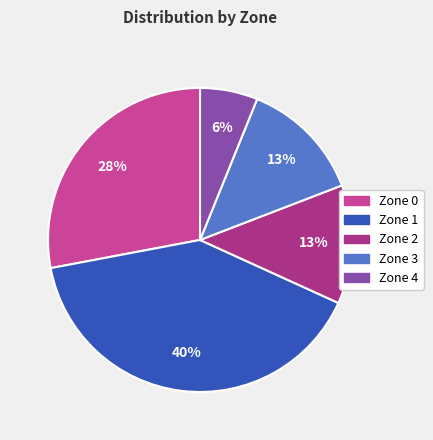

Do Zone 3 and Zone 0 together represent more than half of the pie?

No